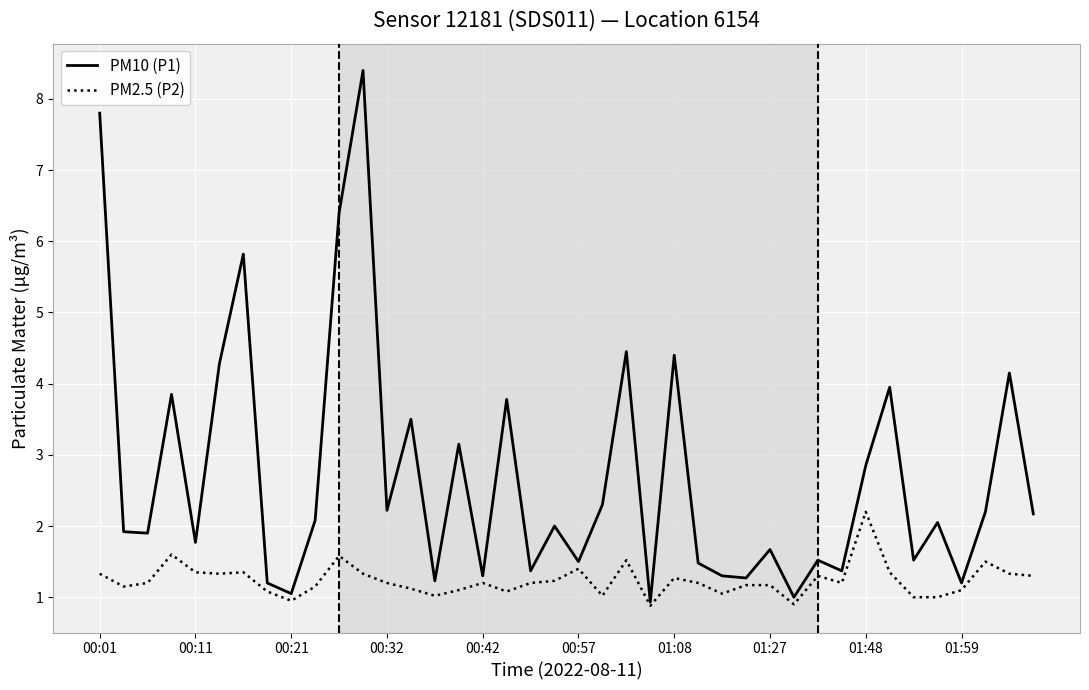

What is the maximum value for PM2.5 (P2)?

2.2